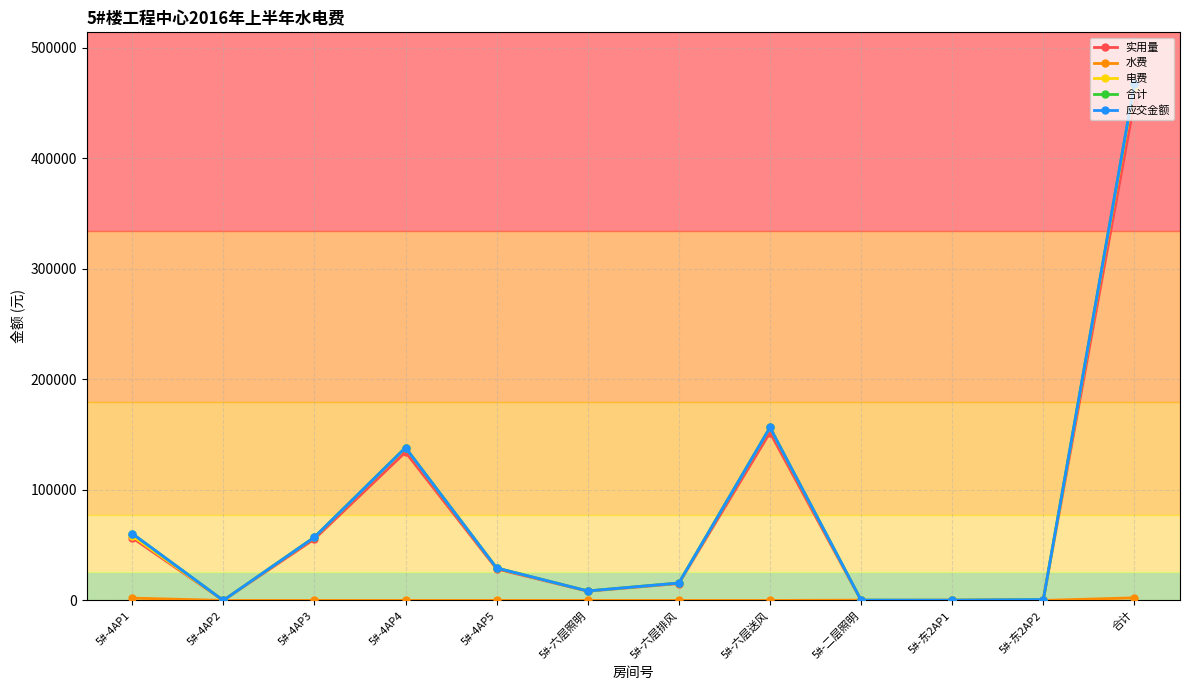

What position from the right is 5#-4AP1?

12